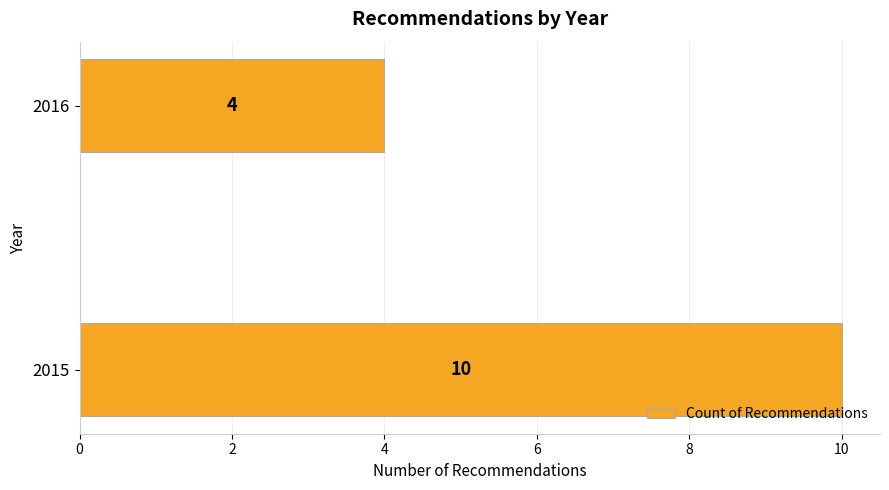

Is it true that the value at 2016 is 4?

True